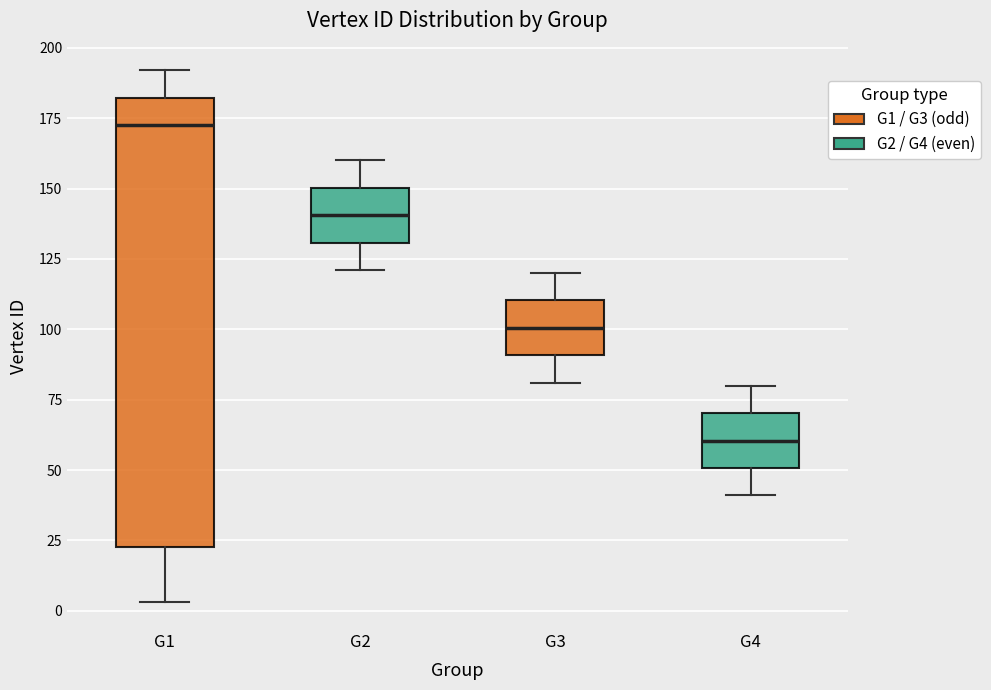

Where is the upper edge of the box for G3 on the y-axis? The values are not printed on the chart, so give them approximately, as read against the axis.

110